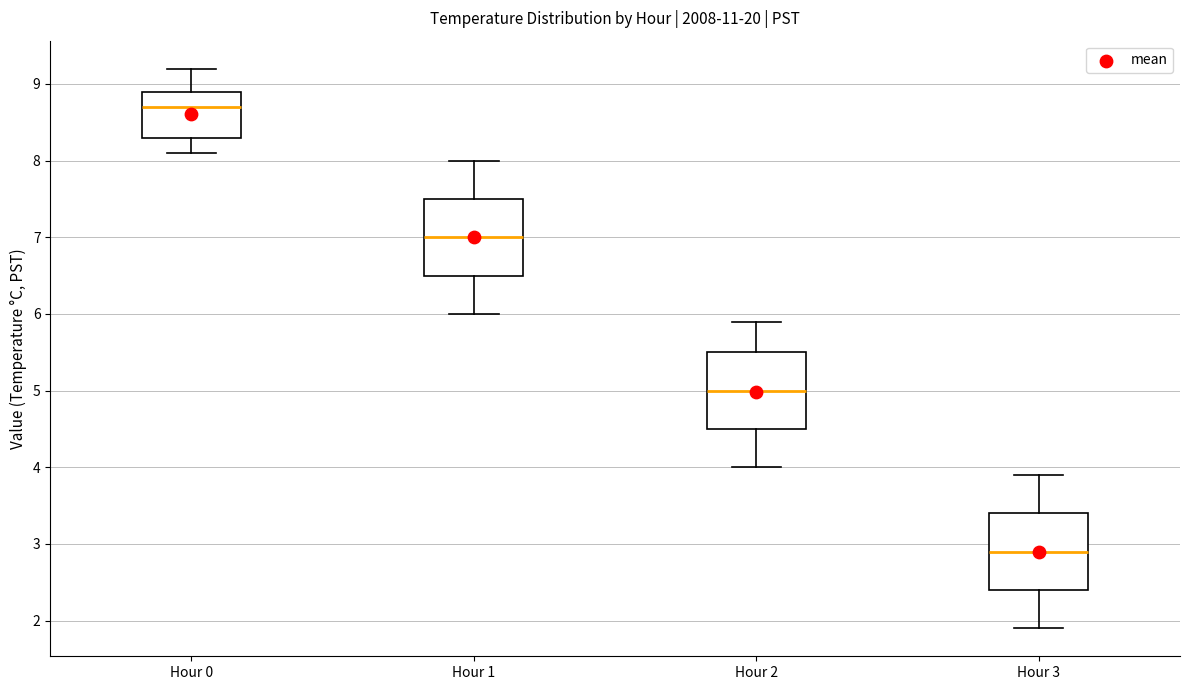

Reading left to right, transcribe this box plot: for each box, give where its median line is, the range the box spans, and where its two whiskers end, as read against the y-axis. The values are not printed on the chart, so give them approximately, as read against the axis.

Hour 0: median 8.7, box 8.3 to 8.9, whiskers 8.1 to 9.2
Hour 1: median 7.0, box 6.5 to 7.5, whiskers 6.0 to 8.0
Hour 2: median 5.0, box 4.5 to 5.5, whiskers 4.0 to 5.9
Hour 3: median 2.9, box 2.4 to 3.4, whiskers 1.9 to 3.9